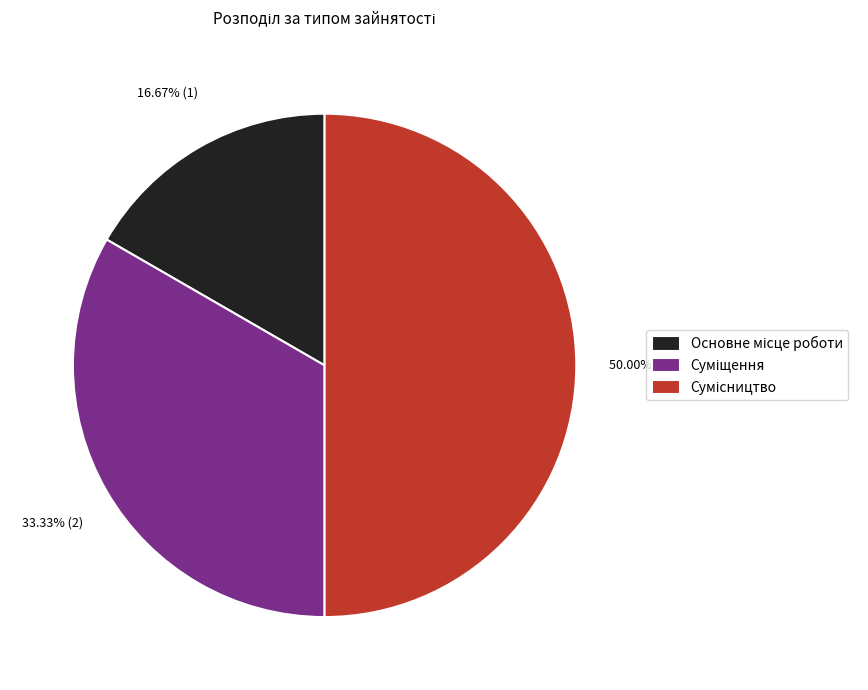

Count the number of slices in the pie.

3